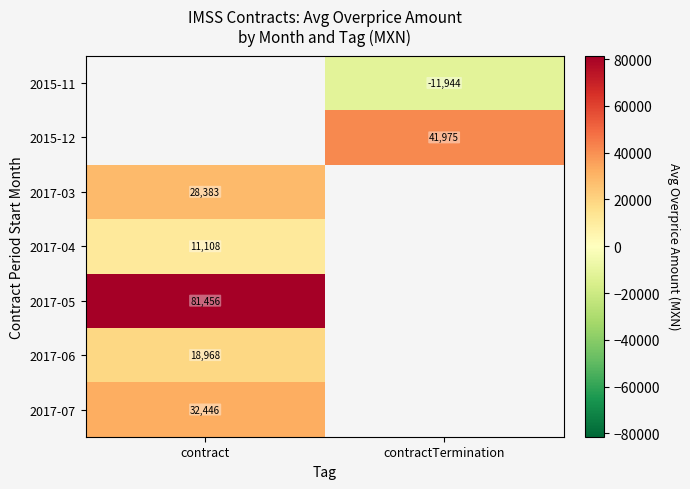

At which category does the chart reach its minimum across all series?

contractTermination